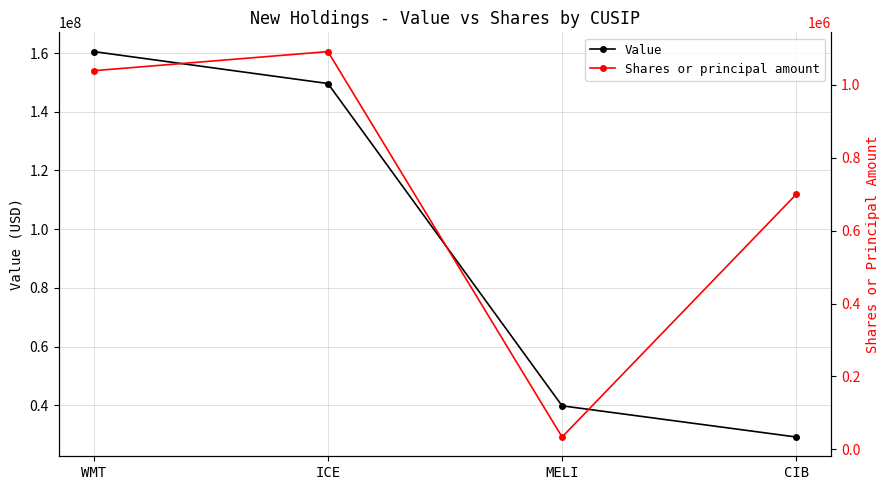

The Shares or principal amount series shows 34092 at MELI. True or false?

True